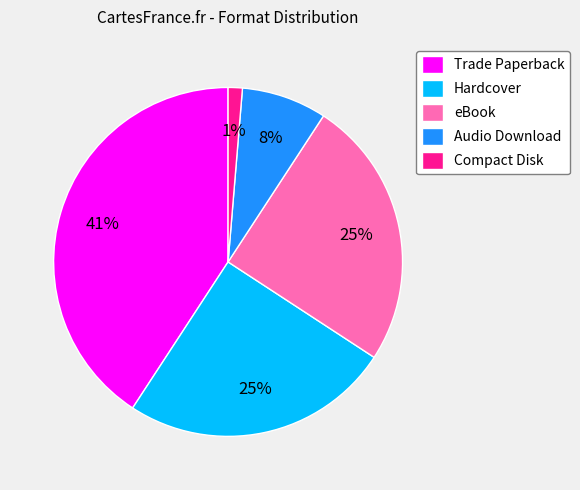

How many slices are in this pie chart?

5